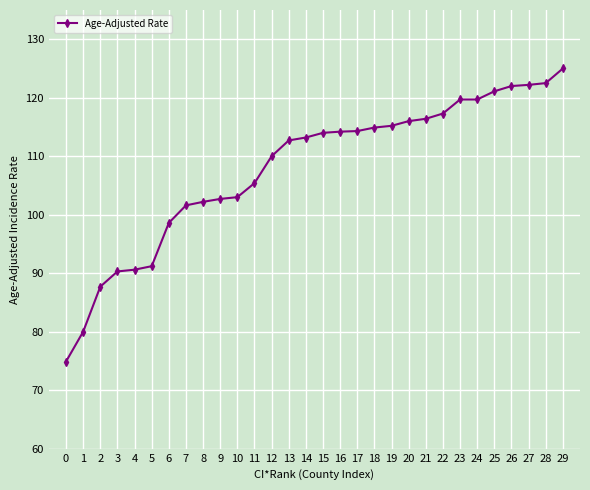

The chart shows a value of 32.7 at 6. True or false?

False